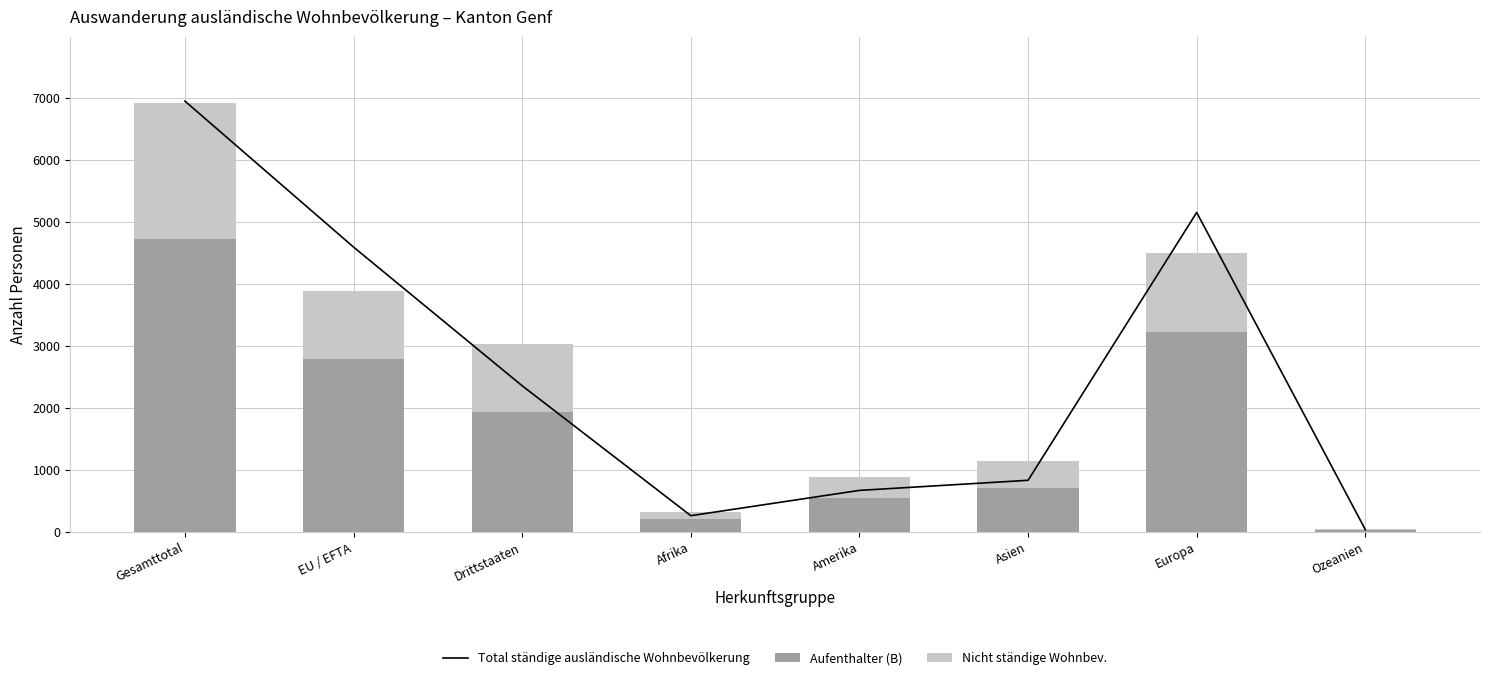

Which has a higher value, Asien or Drittstaaten?

Drittstaaten